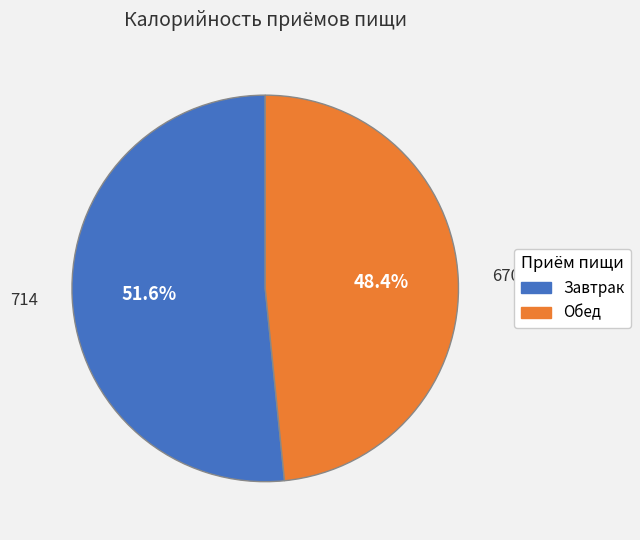

Which has a higher value, Обед or Завтрак?

Завтрак